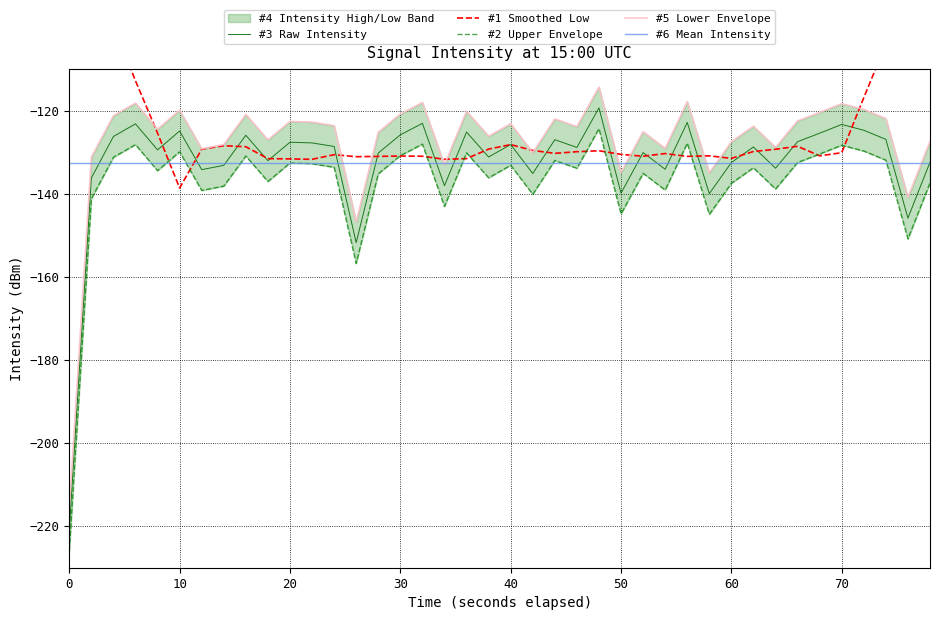

What is the sum of all #3 Raw Intensity values?

-5302.6